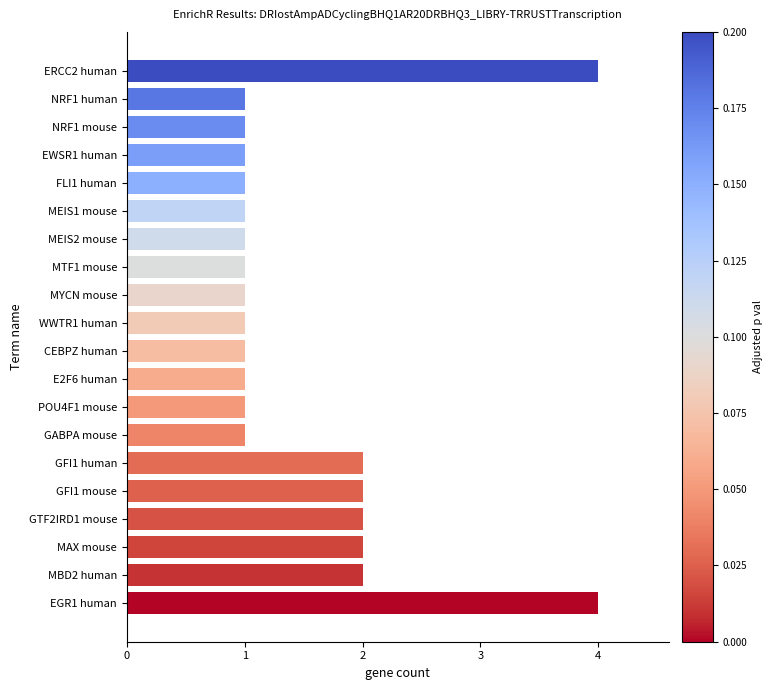

True or false: the data shows 2 at MEIS2 mouse.

False